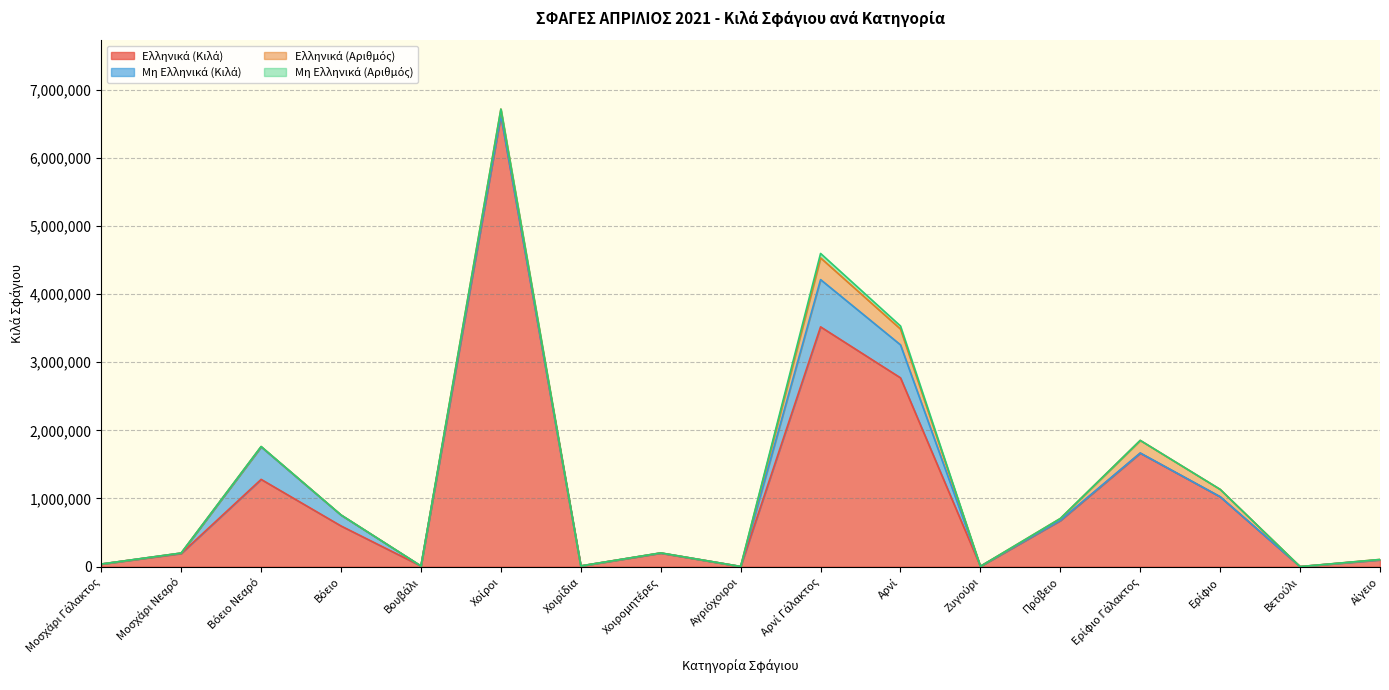

What is the value of the Μη Ελληνικά (Κιλά) point at the 1st from the left?

76